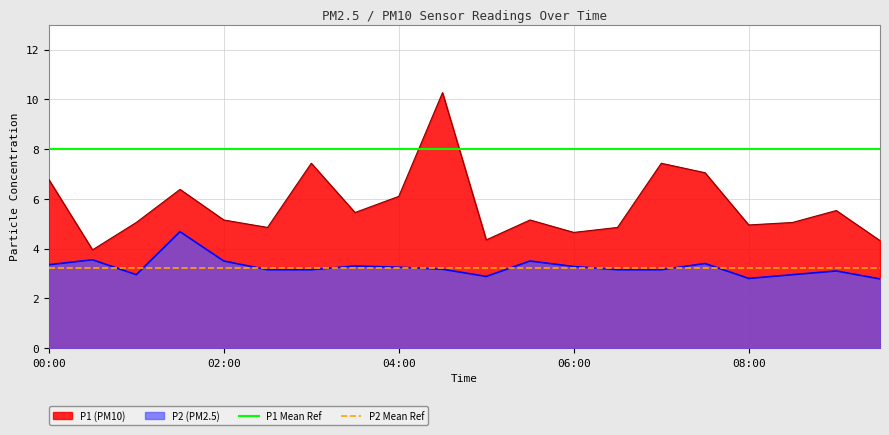

What is the highest value of the P2 (PM2.5) series?

4.7